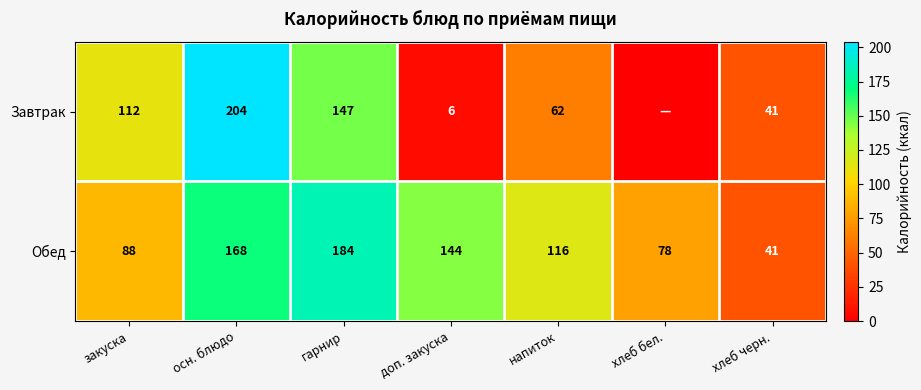

Which has a higher value, гарнир or напиток?

гарнир